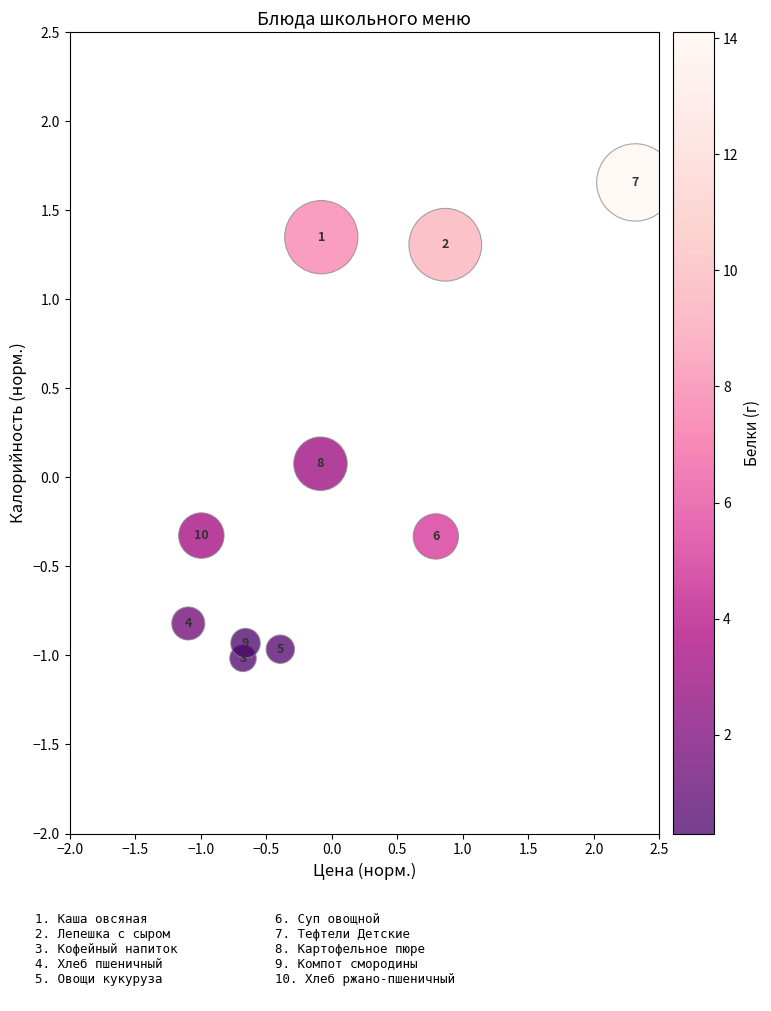

What is the range of X values (max minus min)?

3.4